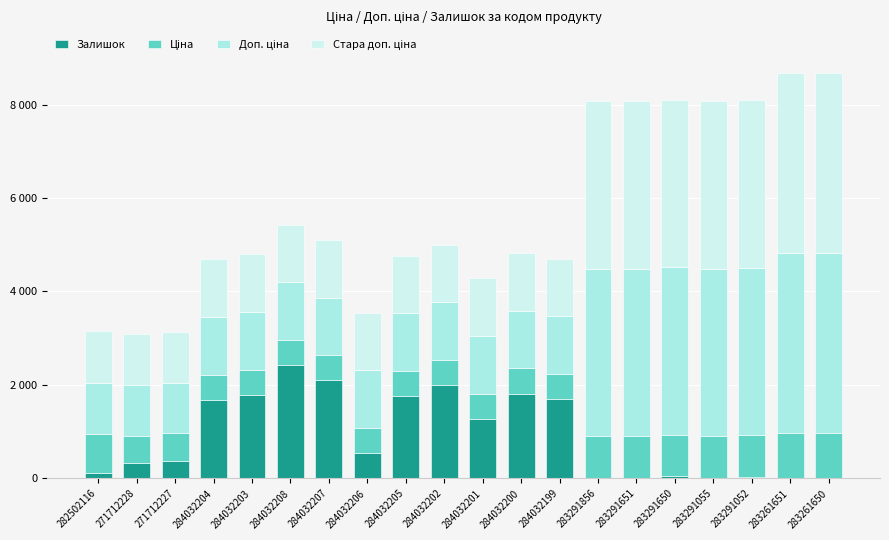

Are the bars horizontal?

No